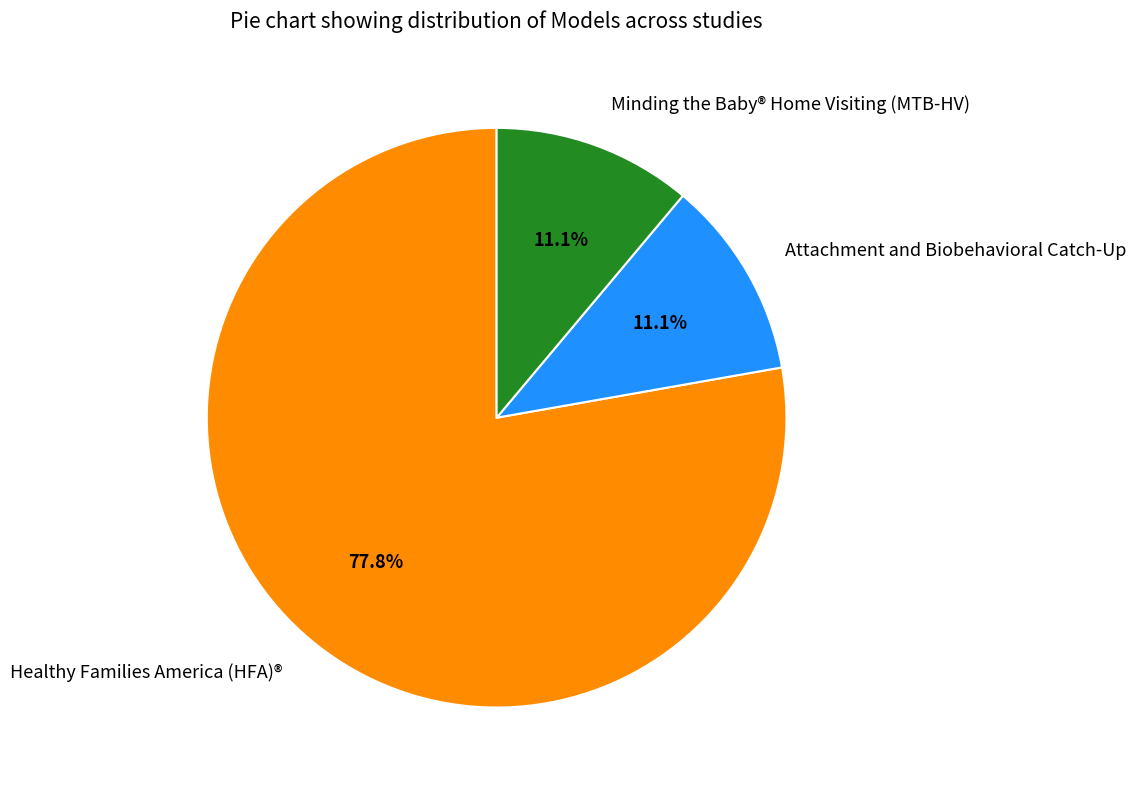

What is the largest slice in the pie chart?

Healthy Families America (HFA)®